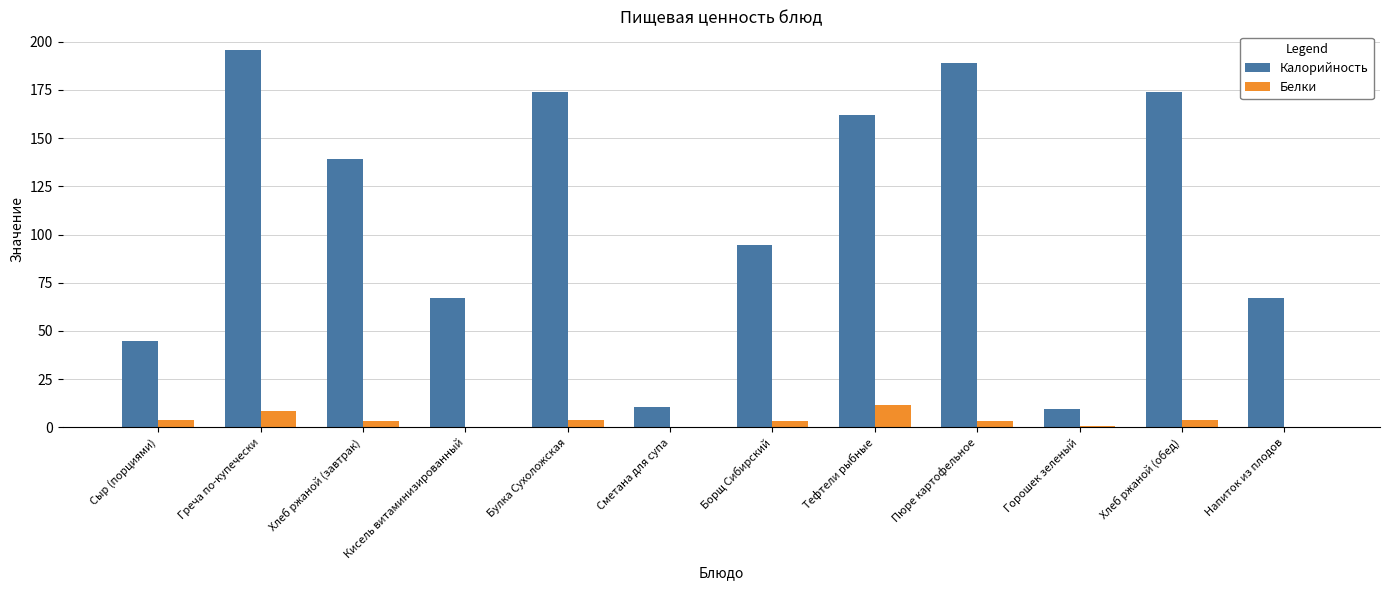

How many groups of bars are there?

12